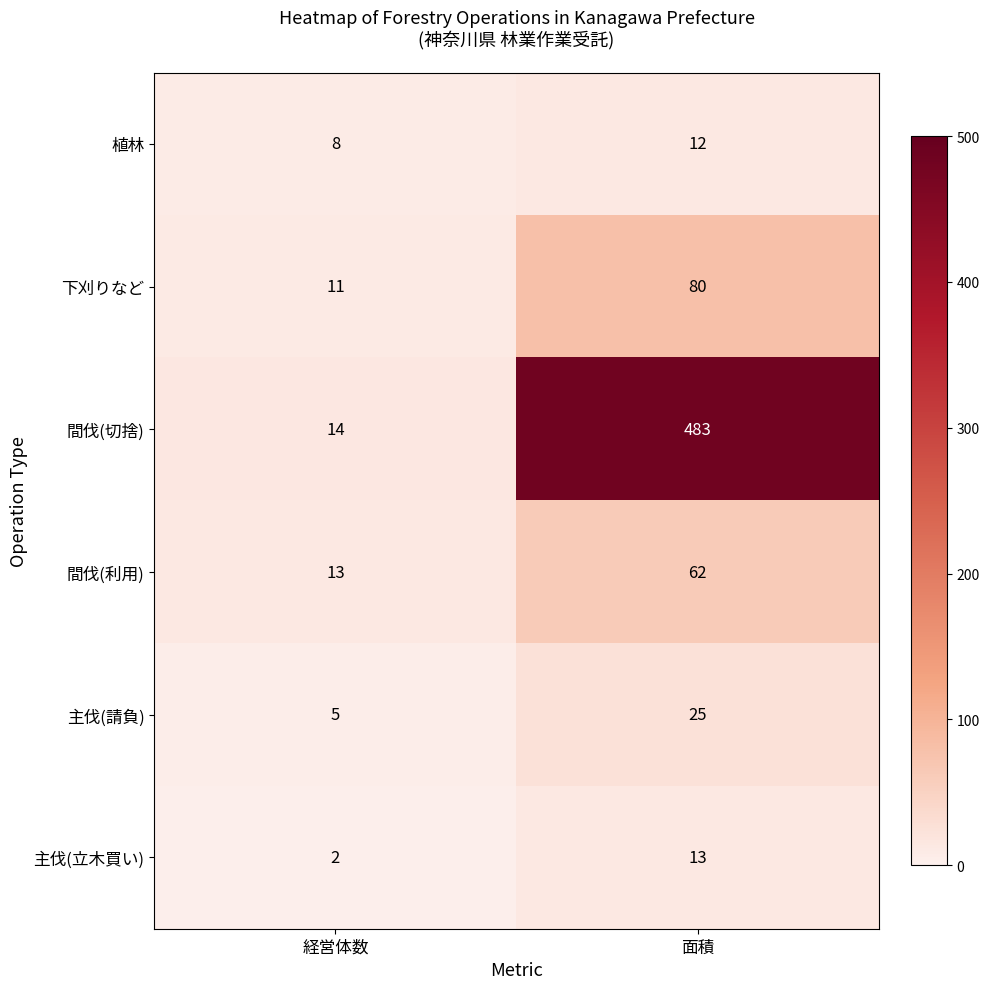

Which series has the largest total across all categories?

間伐(切捨)